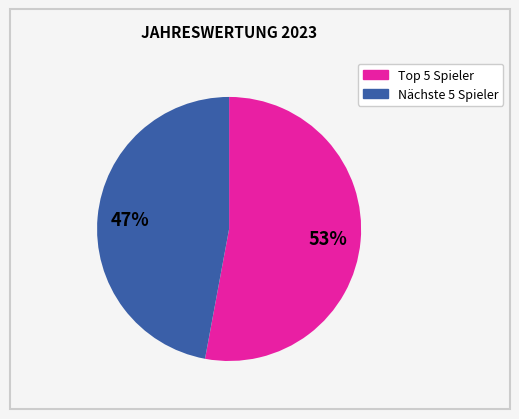

Is there any slice that represents more than half of the pie?

Yes